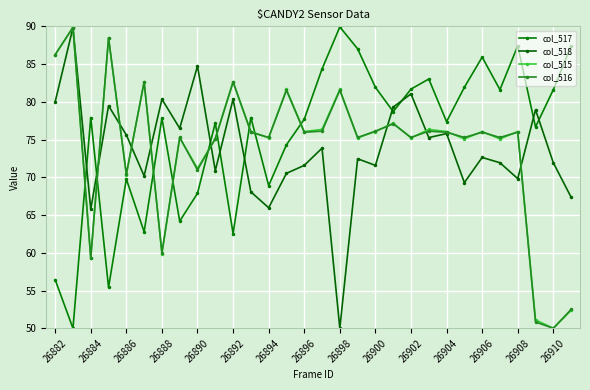

Count the number of data series in this chart.

4